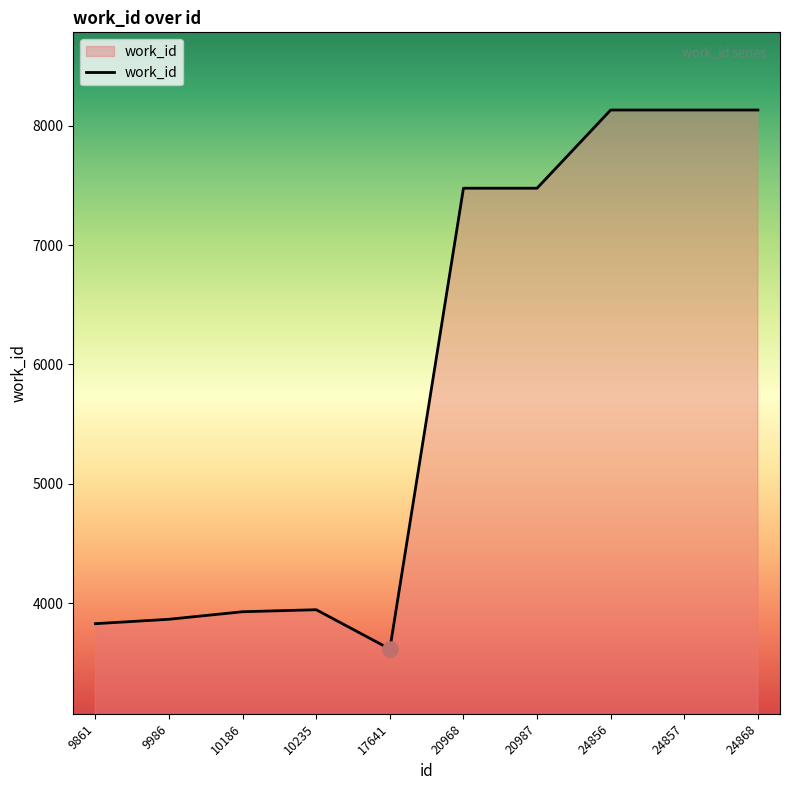

What is the change in value from 9861 to 24868?

+4302